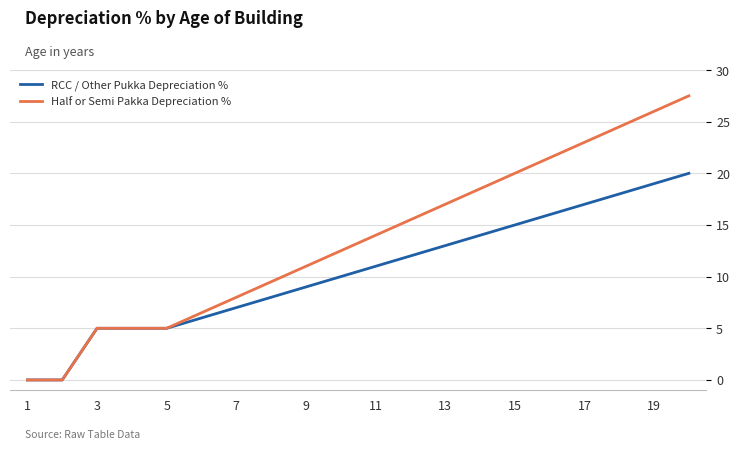

How many lines are shown in the chart?

2